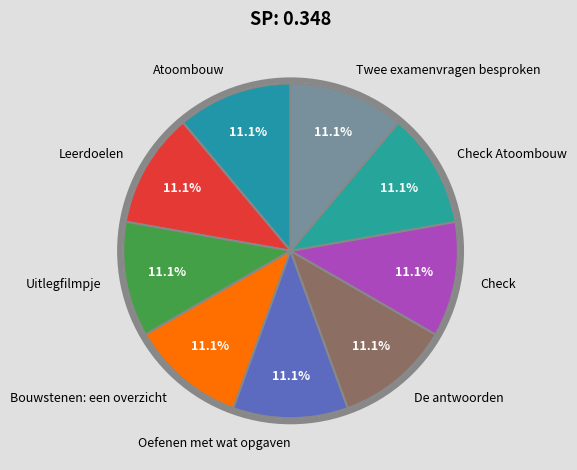

Is there any slice that represents more than half of the pie?

No